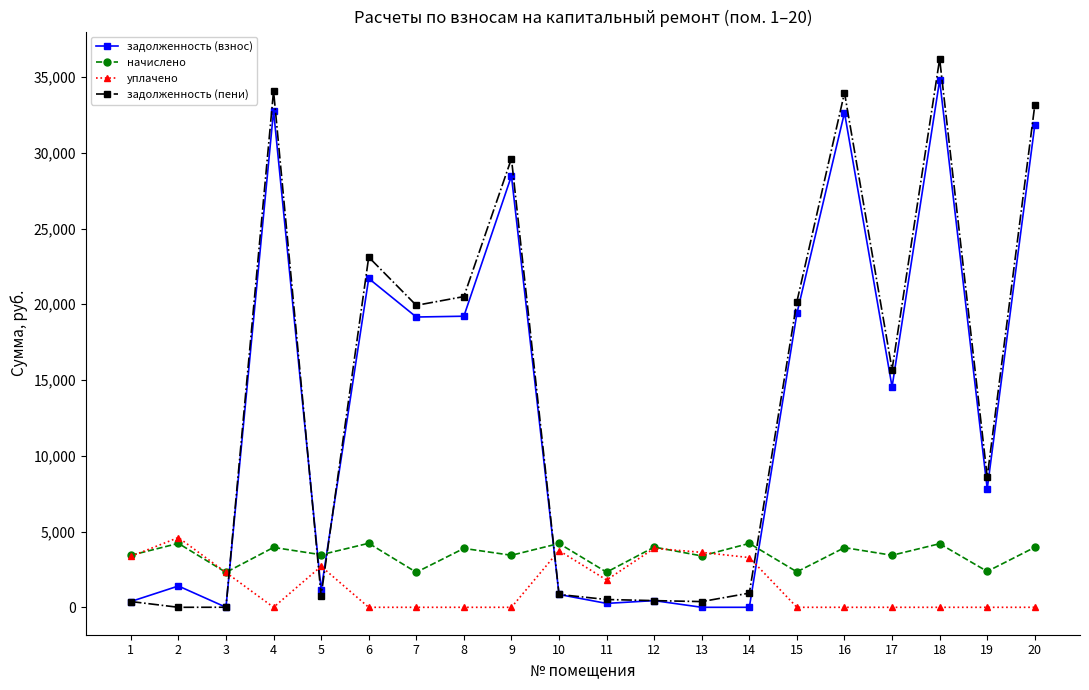

What is the spread (max minus min) of values at 8?

20509.4